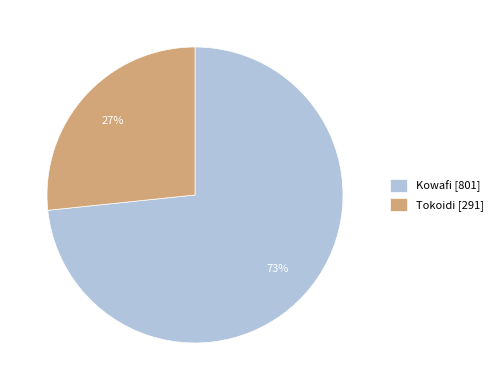

Approximately how many times larger is the value at Tokoidi [291] compared to Kowafi [801]?

0.4